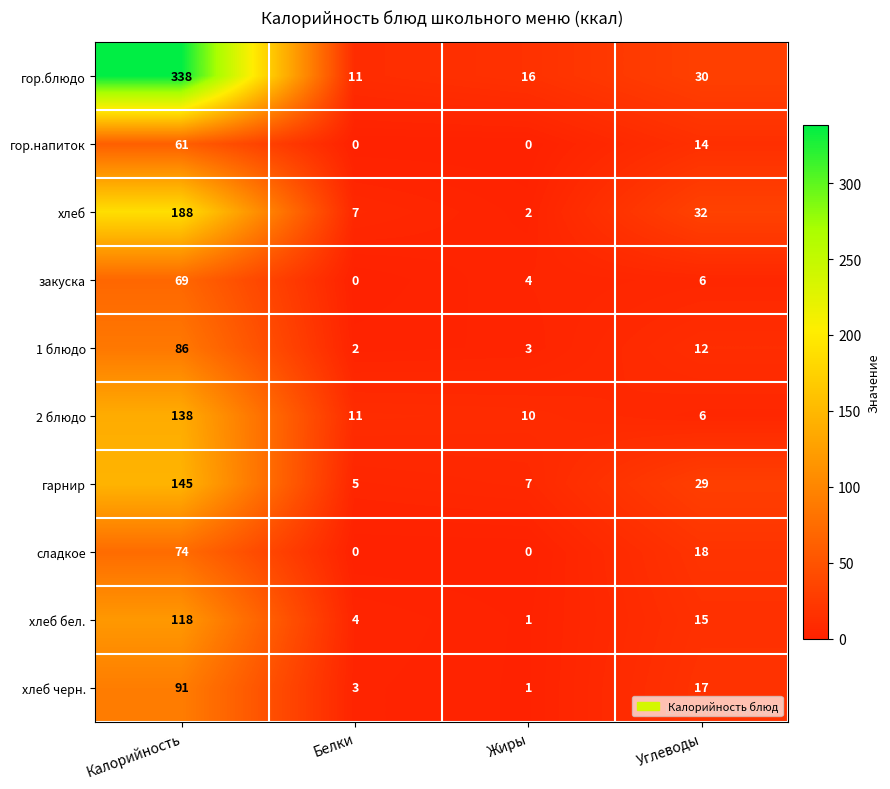

The хлеб бел. series shows 15 at Углеводы. True or false?

True